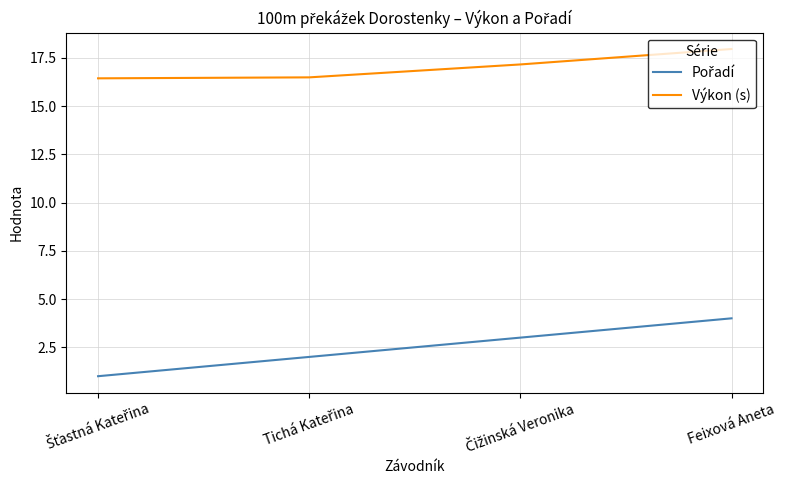

At which category is the sum across all series the highest?

Feixová Aneta